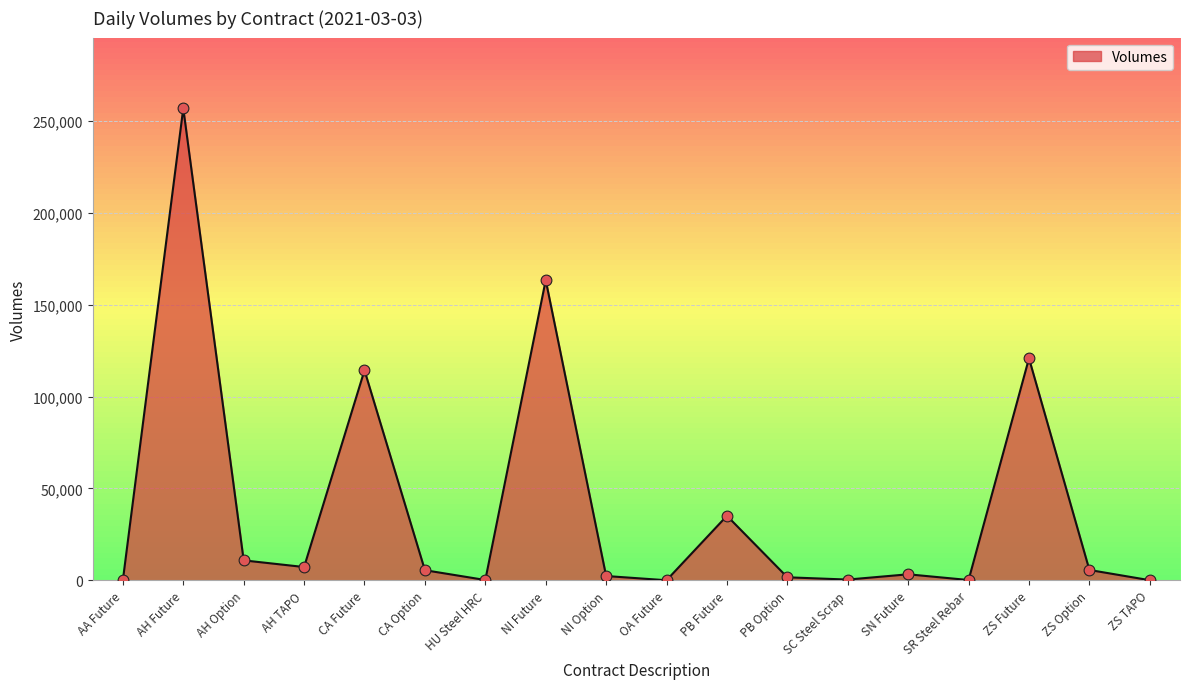

Is it true that the value at CA Future is 114308?

True